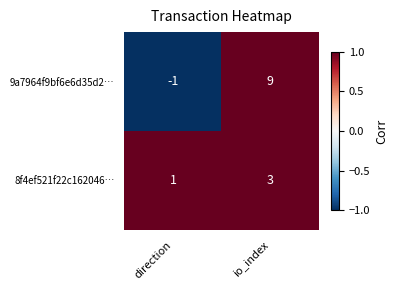

Which series has the largest total across all categories?

9a7964f9bf6e6d35d2…